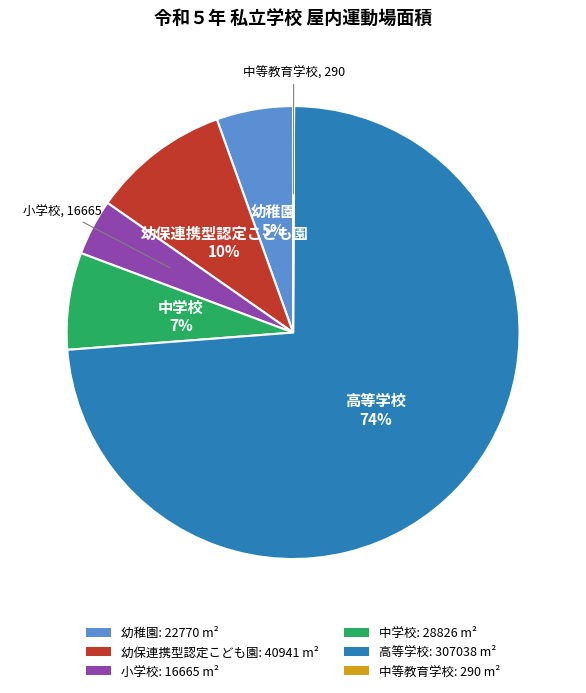

To the nearest percent, what is the difference between the largest and smallest slice percentages?

74%